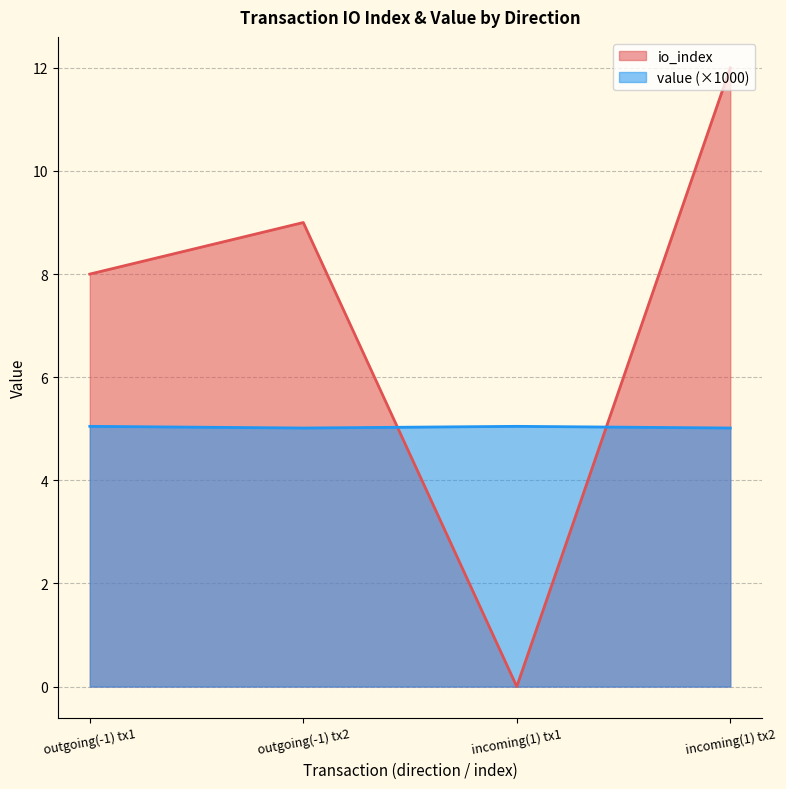

Is it true that io_index equals 19.0 at incoming(1) tx2?

False